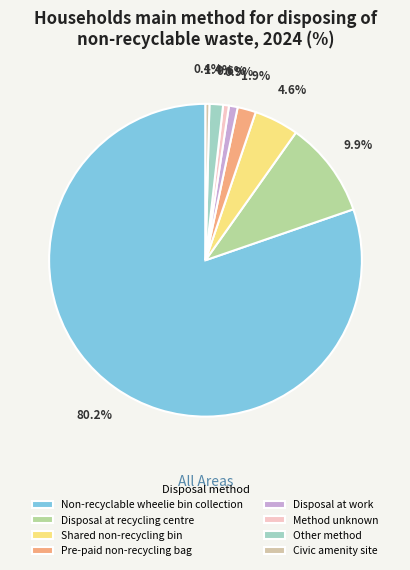

What is the largest slice in the pie chart?

Non-recyclable wheelie bin collection